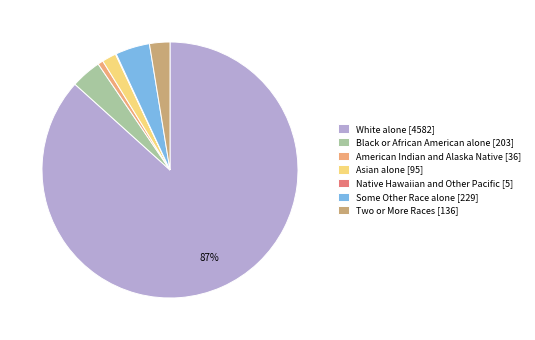

Between White alone [4582] and Two or More Races [136], which is larger?

White alone [4582]